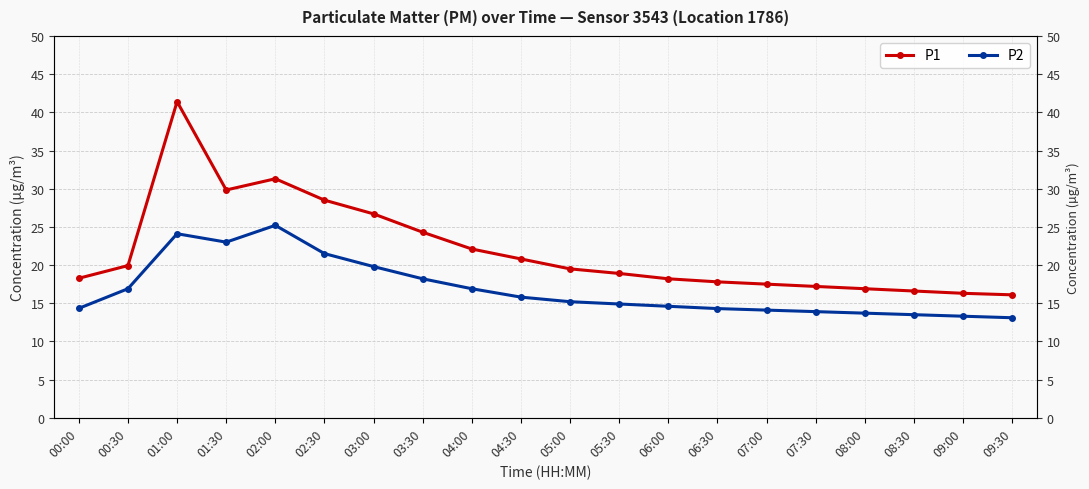

What is the label of the 12th point from the left?

05:30